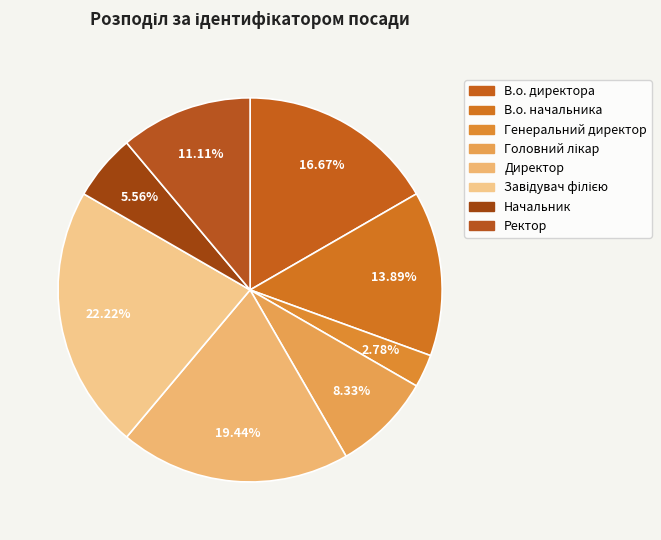

Which slice is the smallest?

Генеральний директор